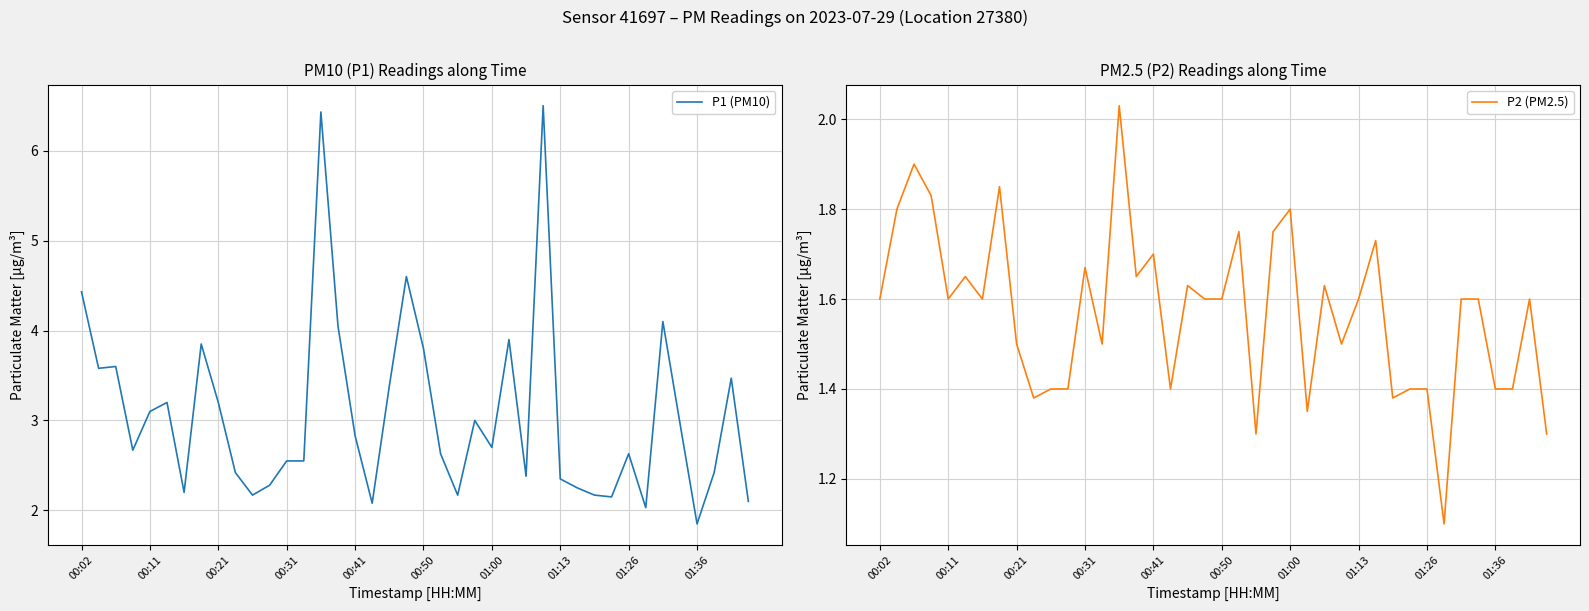

The value of P2 (PM2.5) at 13 is 2.1. True or false?

False